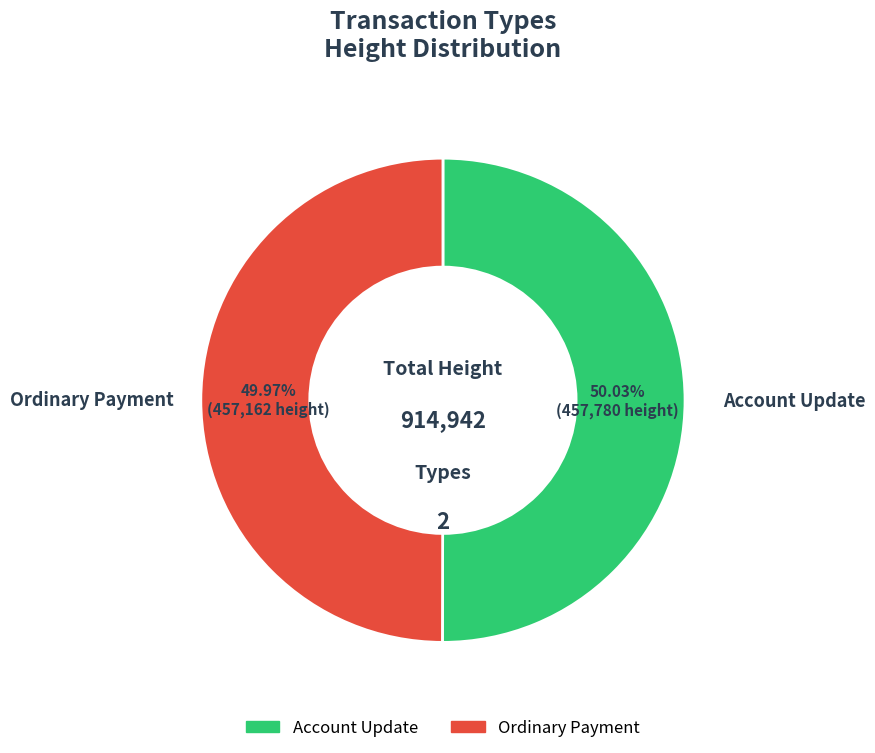

Does any single category account for the majority?

Yes